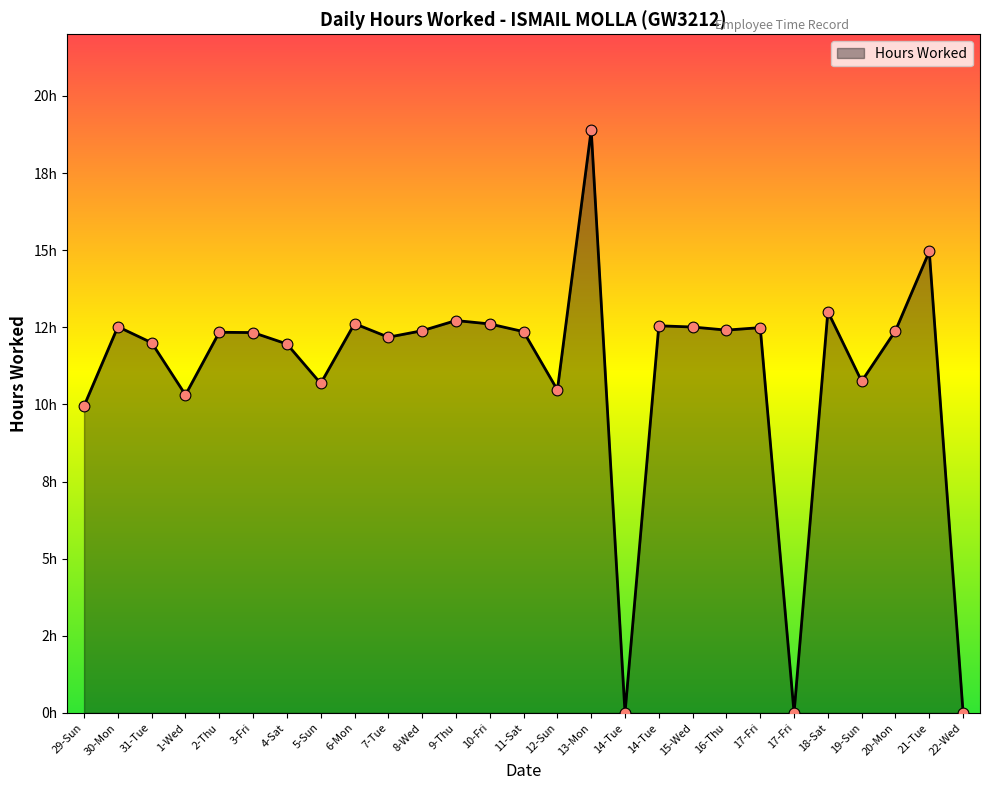

Approximately how many times larger is the value at 17-Fri compared to 10-Fri?

1.0